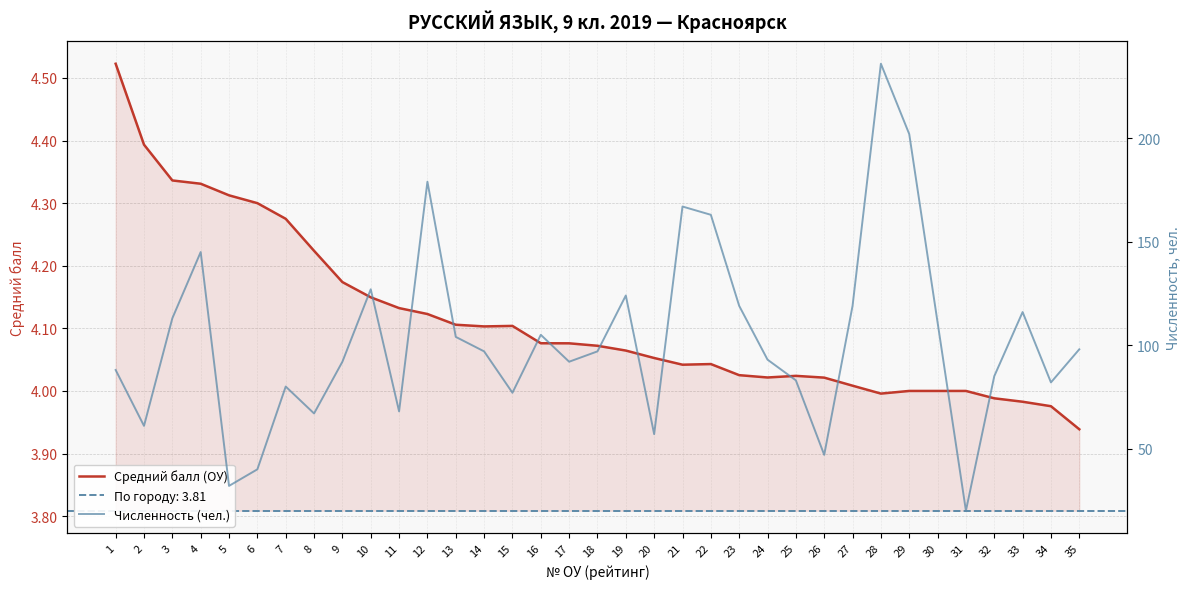

What is the difference between the highest and lowest values at 7?

75.7